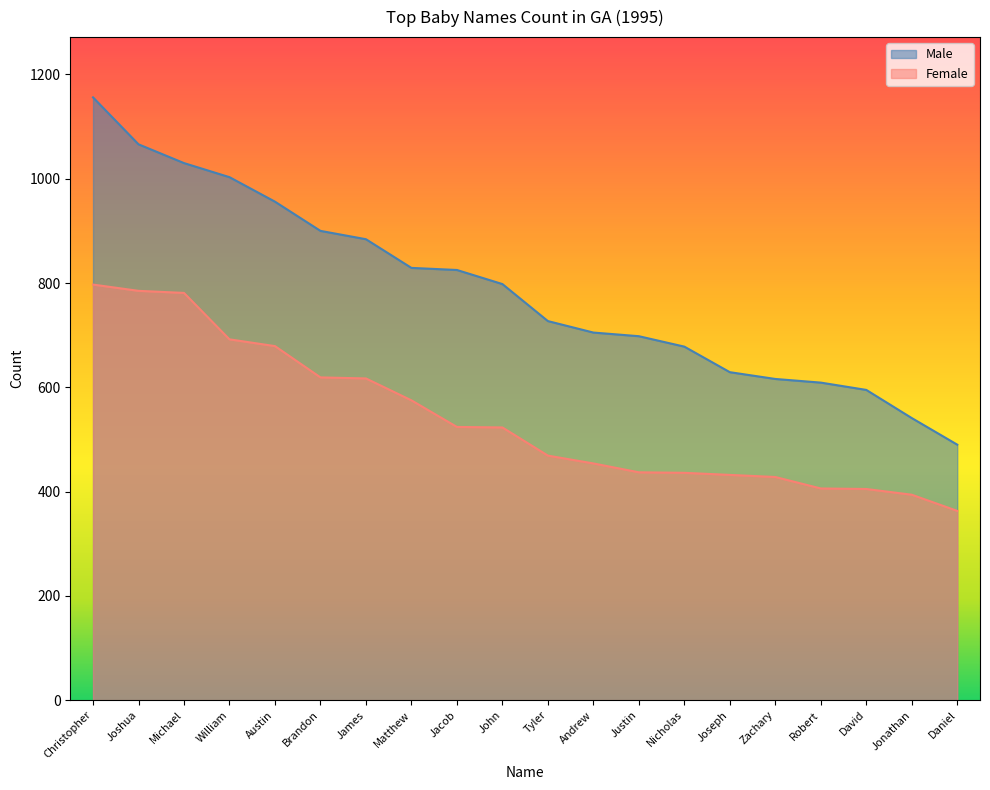

What is the approximate value of Male at David, to the nearest 10?

600